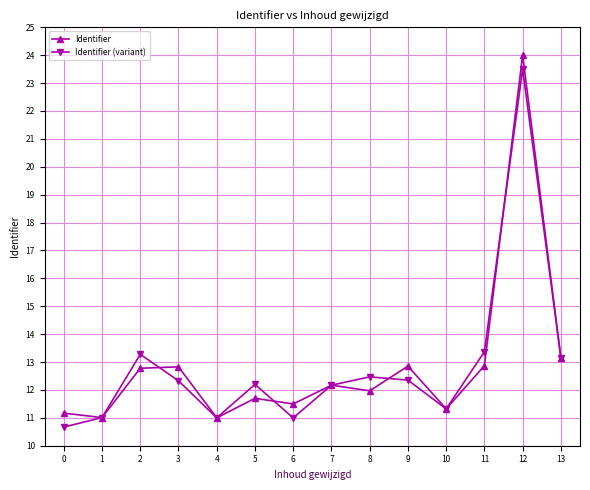

How many interior local peaks does the Identifier series have?

5